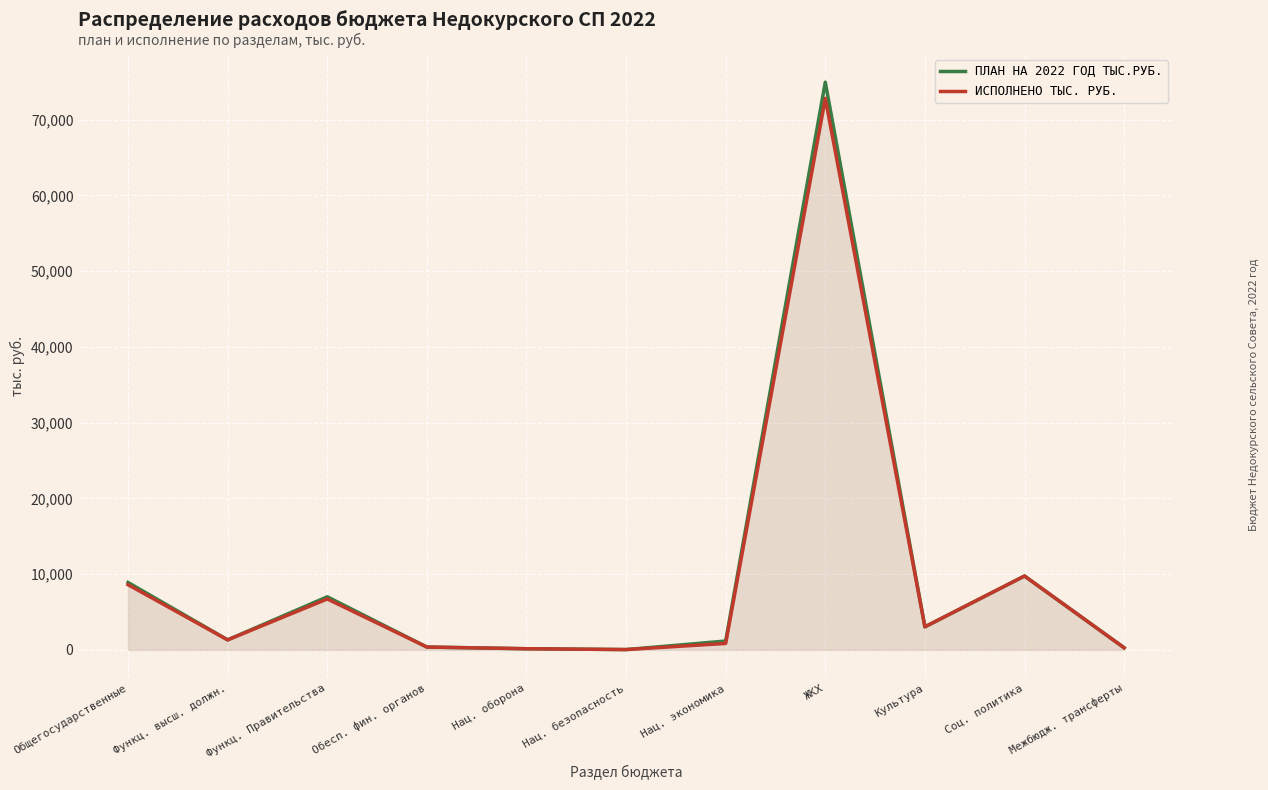

What is the difference between the maximum and minimum values in the исполнено тыс. руб. series?

72761.4